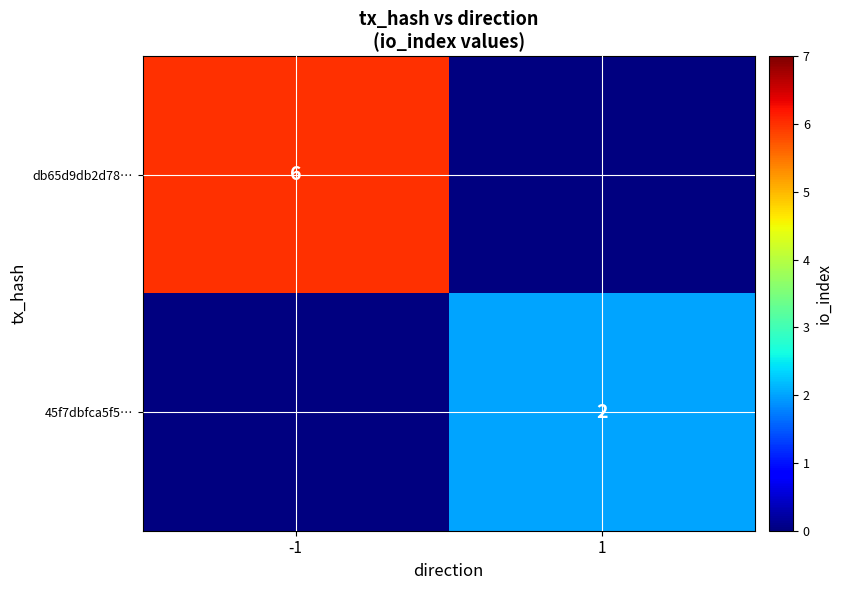

True or false: 45f7dbfca5f5… has a value of 3 at 1.

False